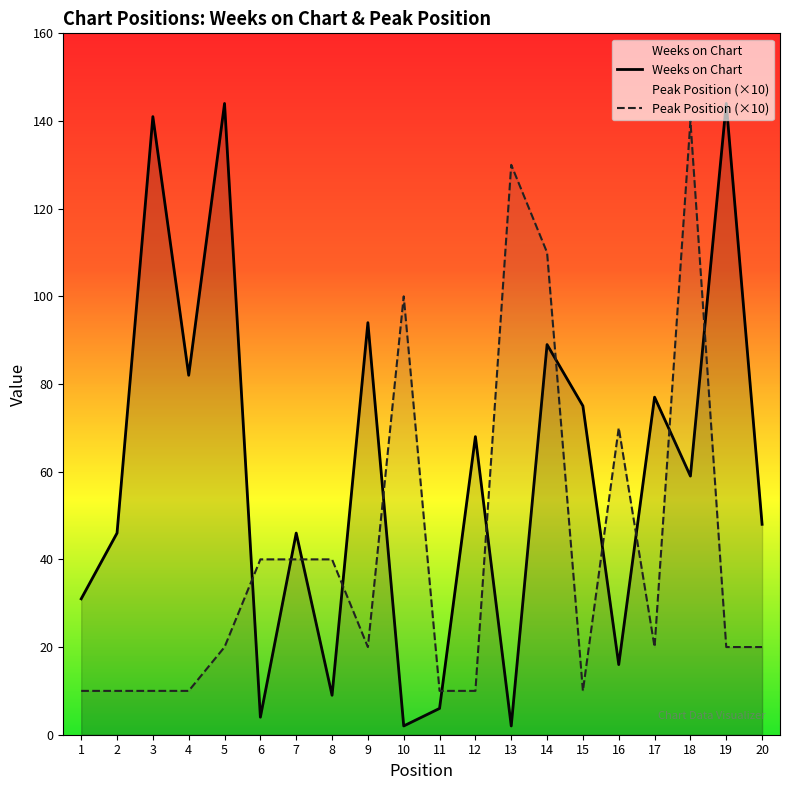

How many values in the Peak Position series are below 20?

7